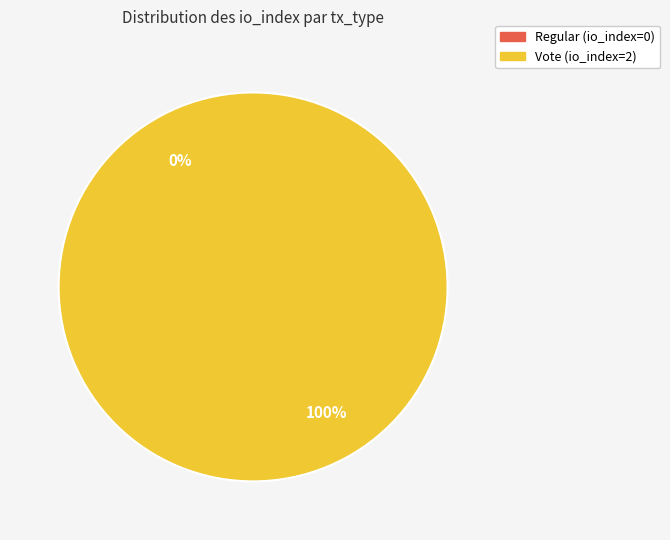

Which slice represents more than half of the pie?

Vote (io_index=2)